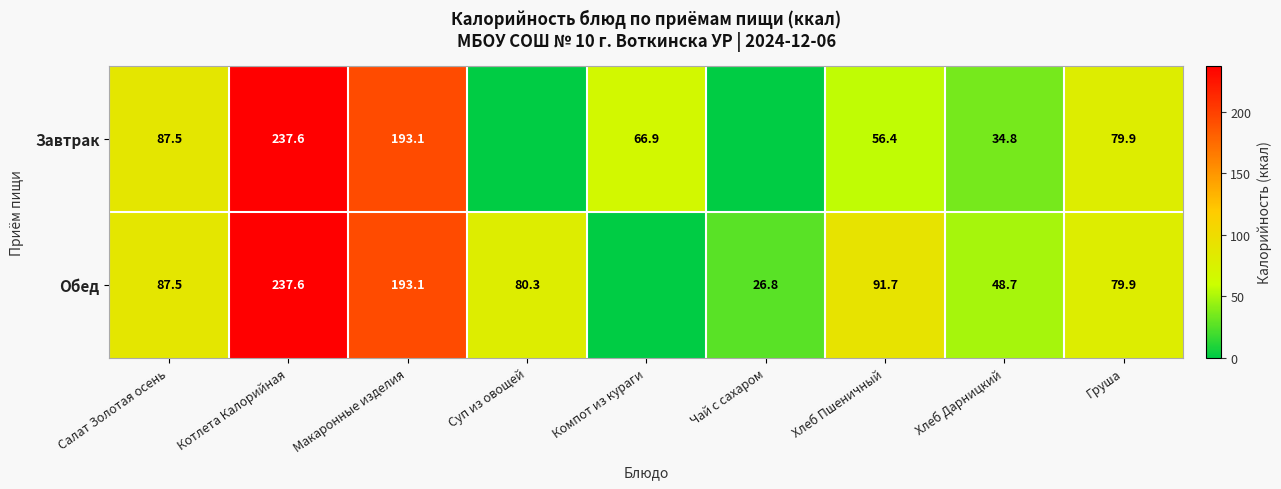

At how many categories does at least one series exceed 44?

8